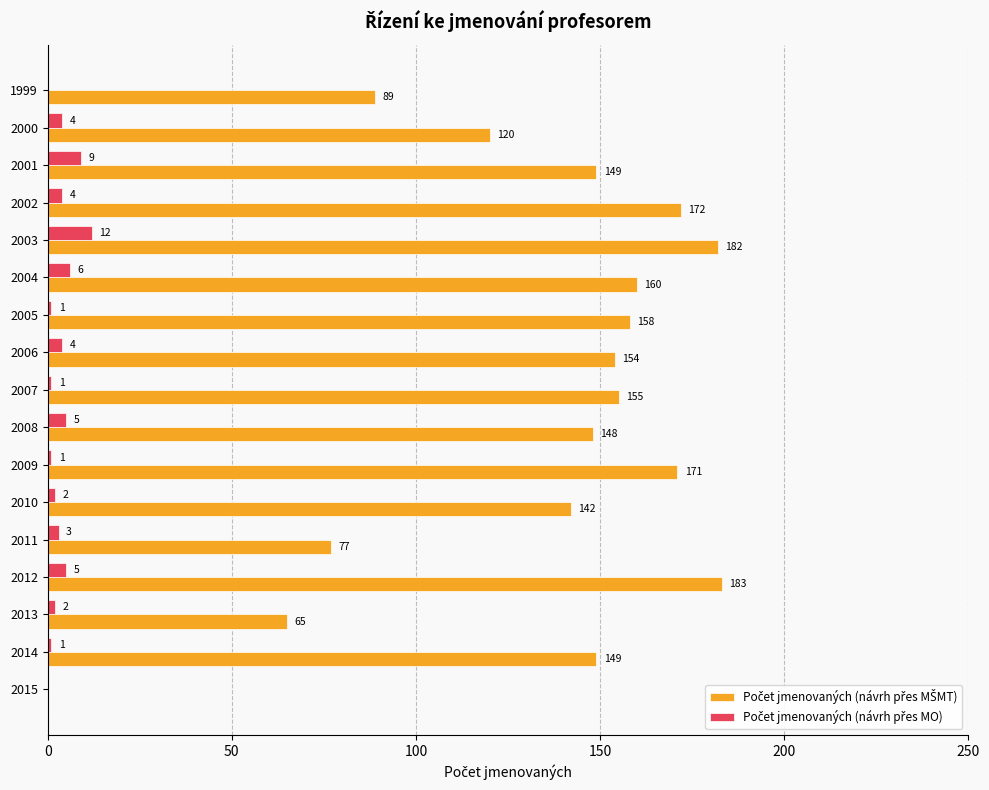

What is the maximum value shown in the chart?

183